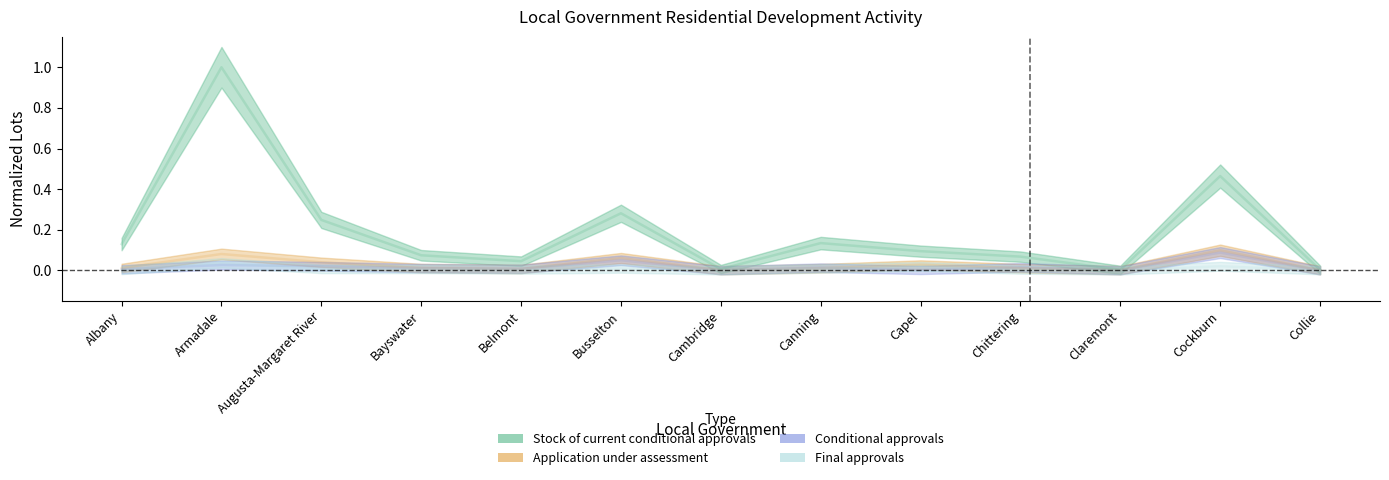

What are all the series names shown in the legend?

Stock of current conditional approvals, Application under assessment, Conditional approvals, Final approvals